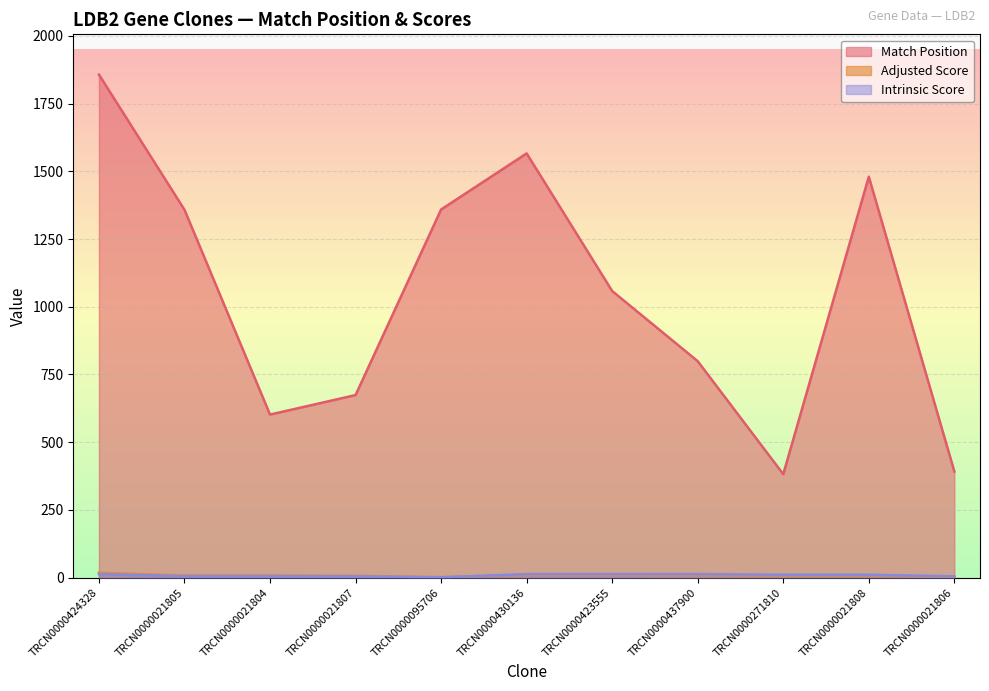

Is it true that Match Position equals 1358.0 at TRCN0000021805?

True